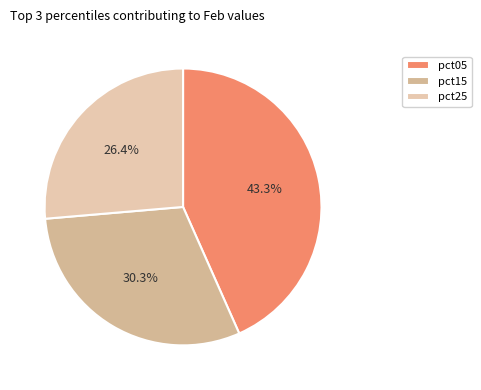

Is there a majority slice in this chart?

No